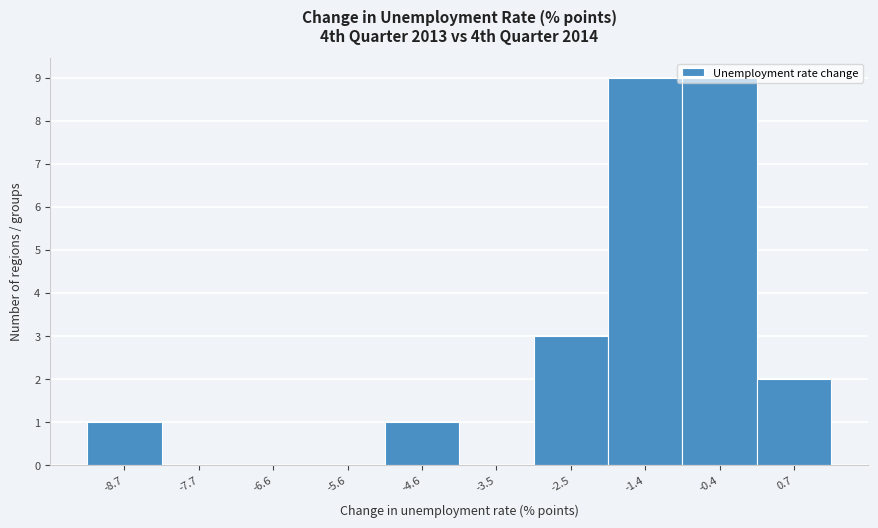

Reading left to right, list every bar in this chart as the range it spans on the x-axis followed by its height. Neither the bar edges nor the heights are printed on the chart, so give them approximately, as read against the axes.

-9.2 to -8.2: 1
-8.2 to -7.2: 0
-7.2 to -6.2: 0
-6.2 to -5.0: 0
-5.0 to -4.0: 1
-4.0 to -3.0: 0
-3.0 to -2.0: 3
-2.0 to -1.0: 9
-1.0 to 0.2: 9
0.2 to 1.2: 2